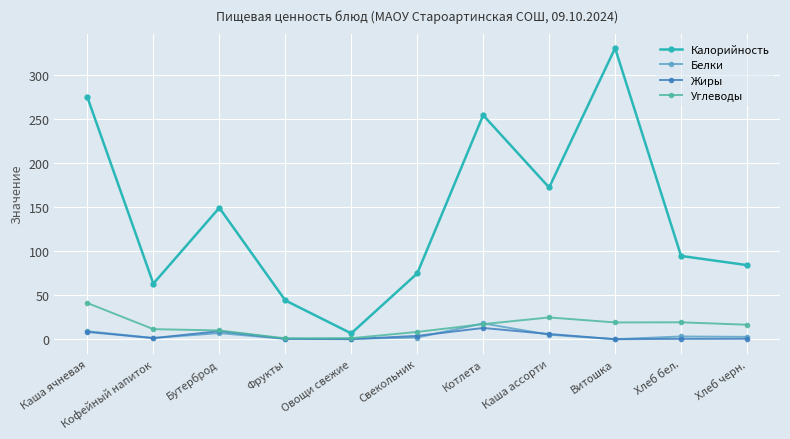

What is the average value of the Углеводы series?

15.4